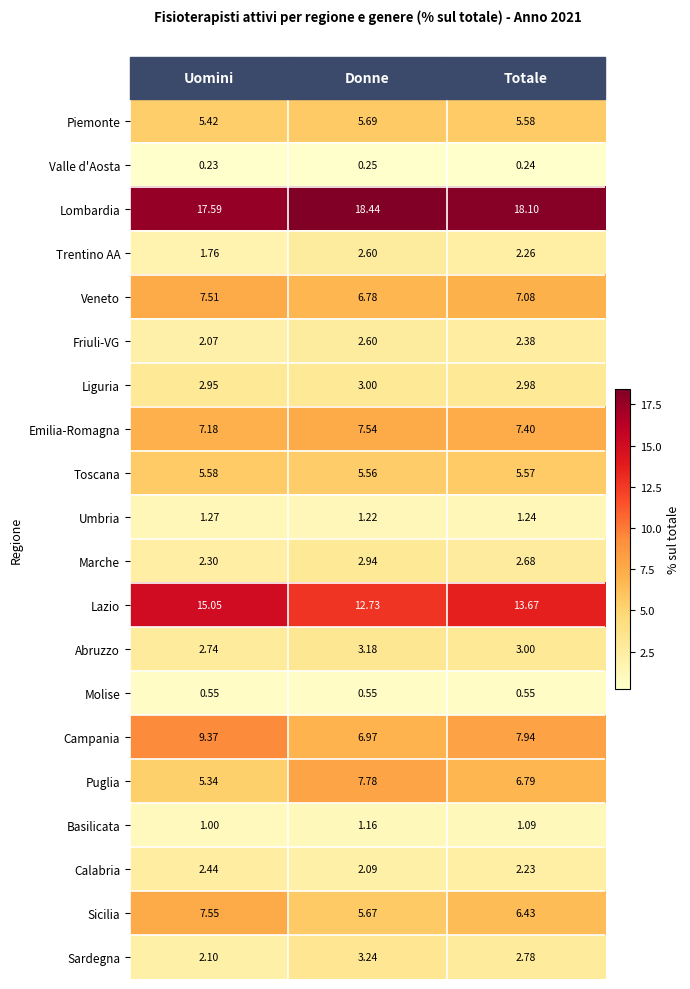

What is the total value across all series at Donne?

100.0